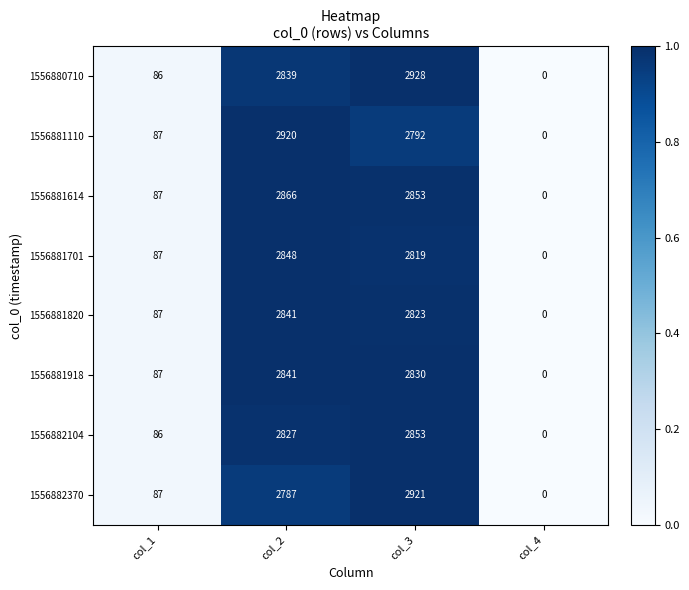

Is it true that 1556882370 equals 0 at col_4?

True